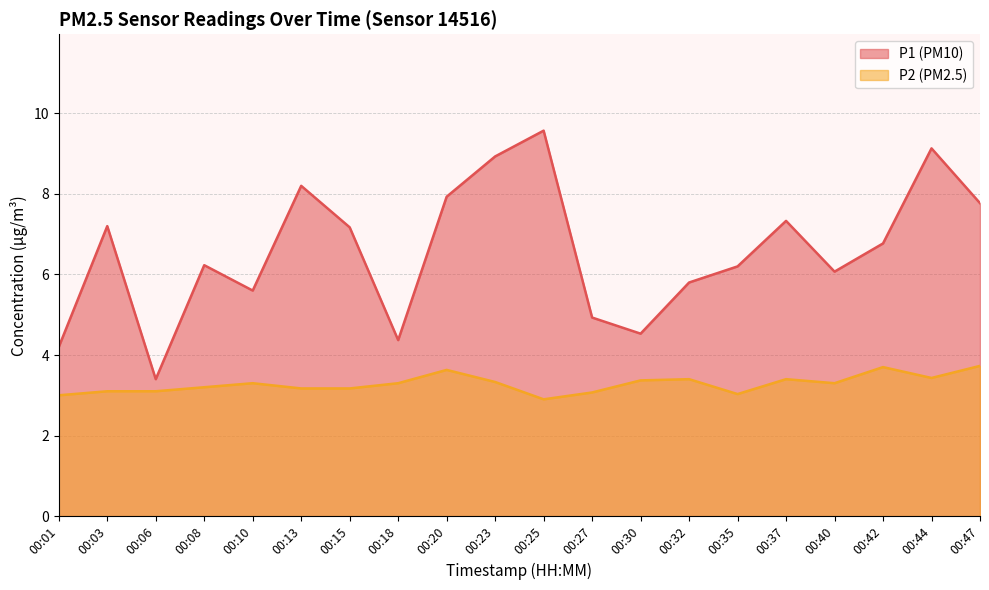

How many lines are shown in the chart?

2